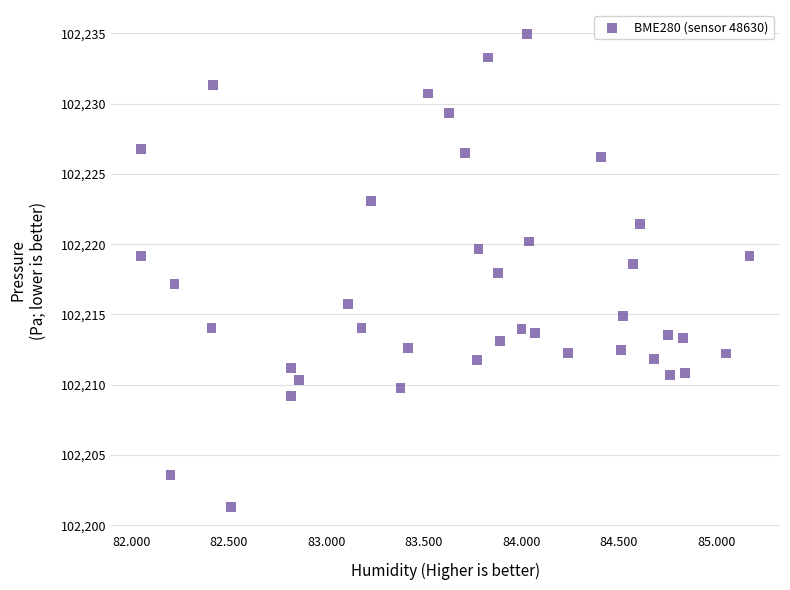

What is the range of Y values (max minus min)?

33.7